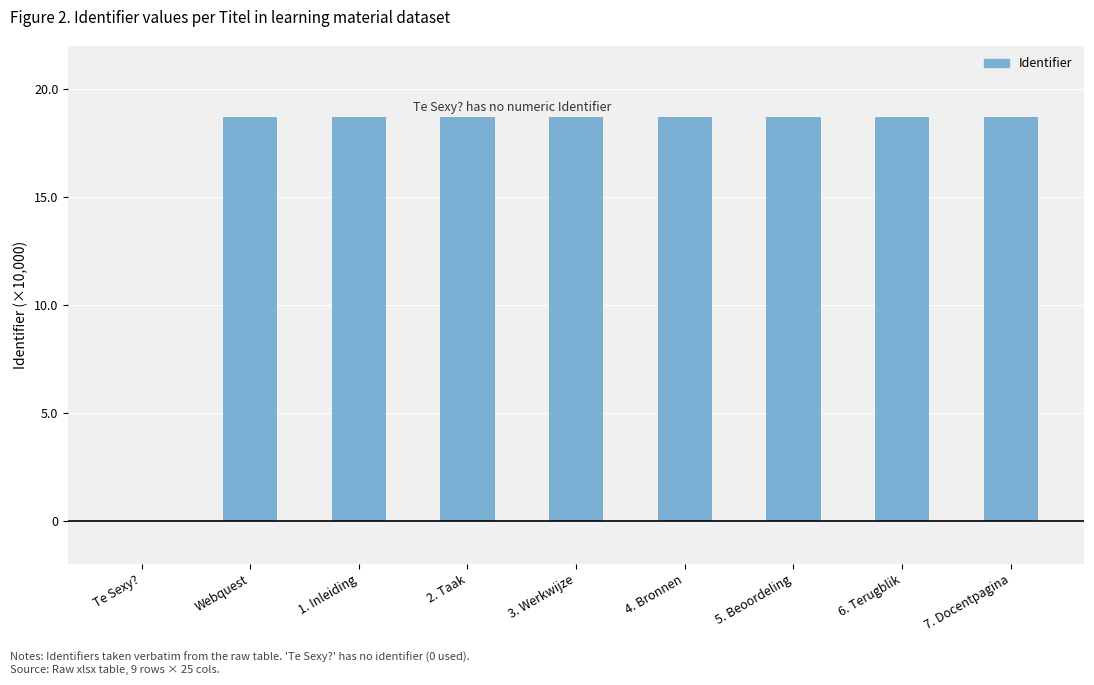

What value does the data have at 3. Werkwijze?

18.7